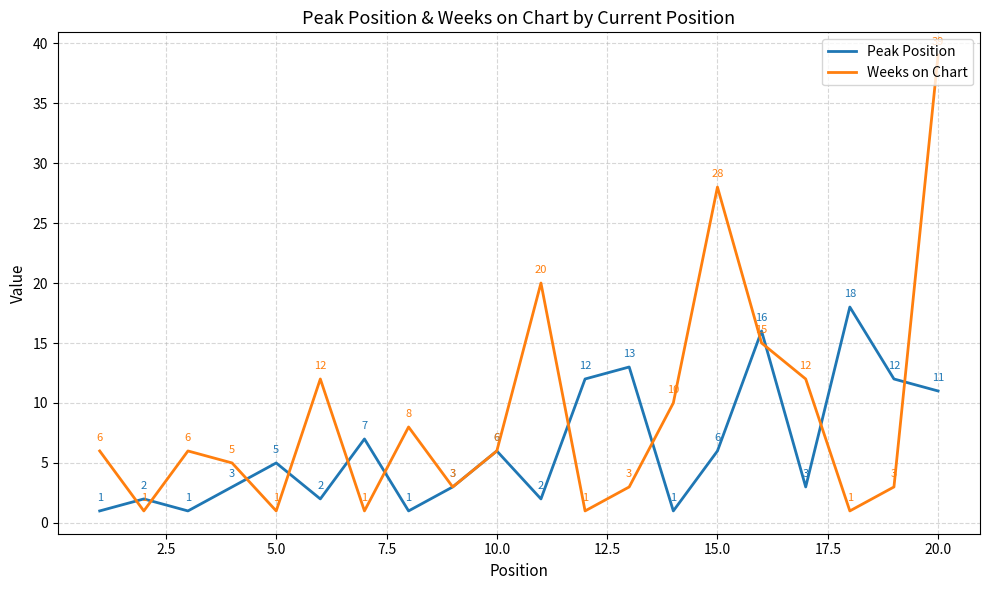

Which series has the largest total across all categories?

Weeks on Chart